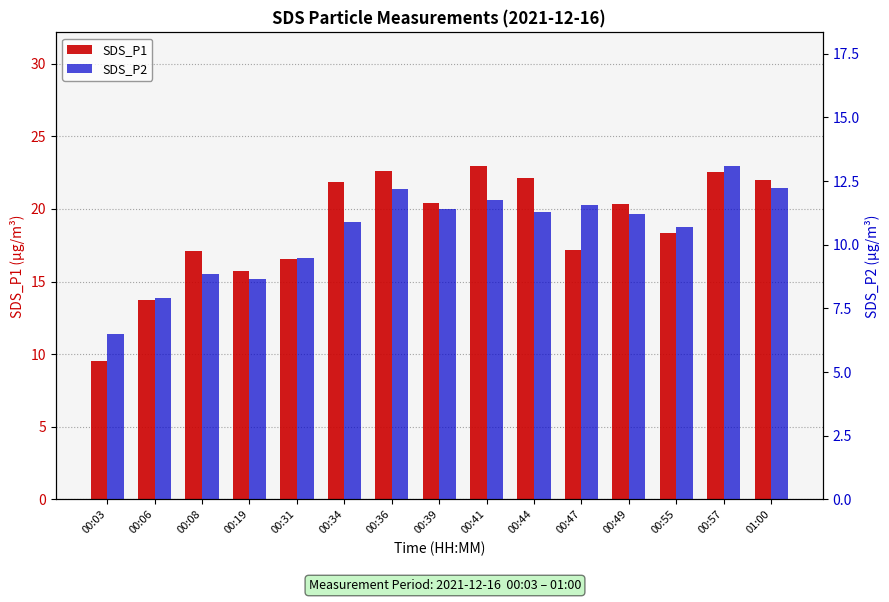

The value of SDS_P2 at 00:49 is 11.2. True or false?

True